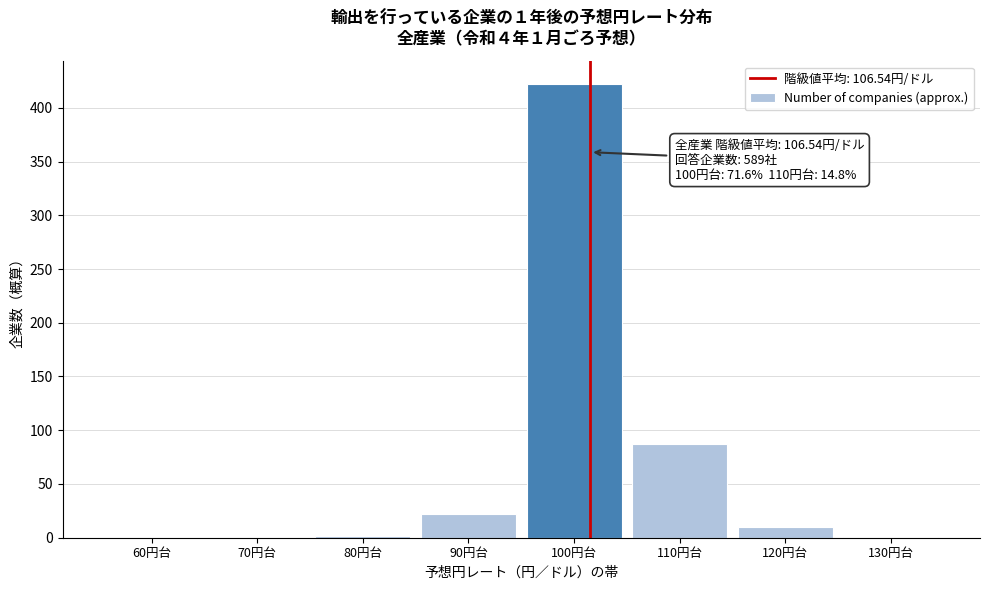

Which has a higher value, 60円台 or 100円台?

100円台